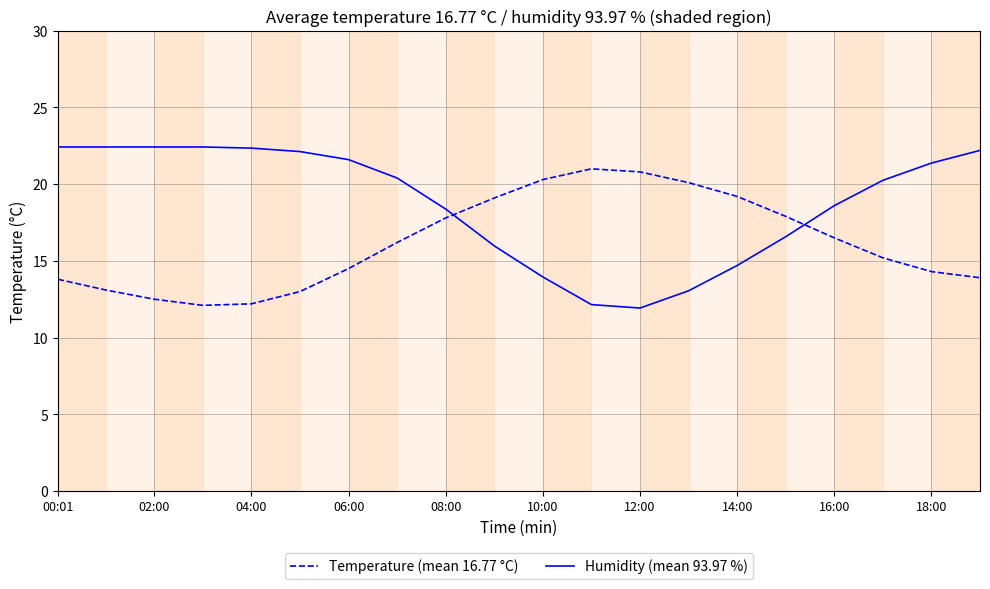

In Temperature (mean 16.77 °C), how many points are lower than both neighbors (excluding endpoints)?

1